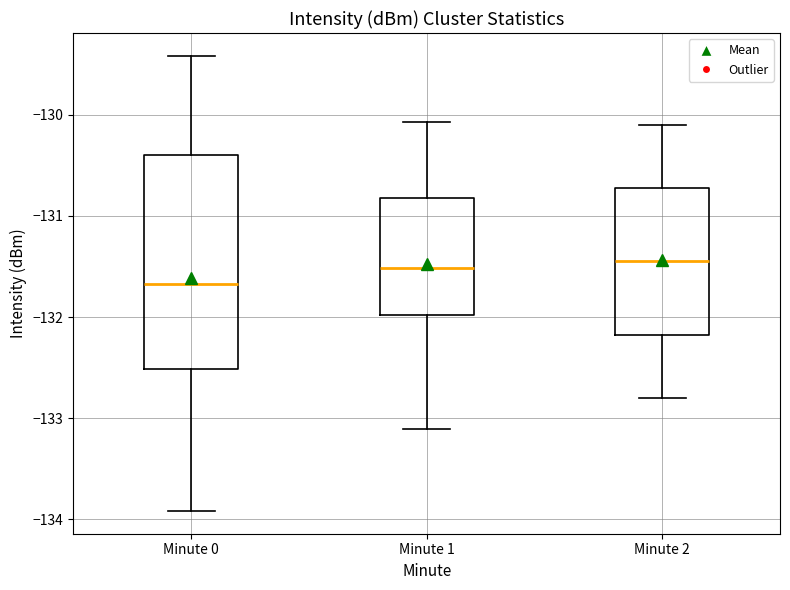

Reading left to right, transcribe this box plot: for each box, give where its median line is, the range the box spans, and where its two whiskers end, as read against the y-axis. The values are not printed on the chart, so give them approximately, as read against the axis.

Minute 0: median -131.7, box -132.5 to -130.4, whiskers -133.9 to -129.4
Minute 1: median -131.5, box -132.0 to -130.8, whiskers -133.1 to -130.1
Minute 2: median -131.4, box -132.2 to -130.7, whiskers -132.8 to -130.1